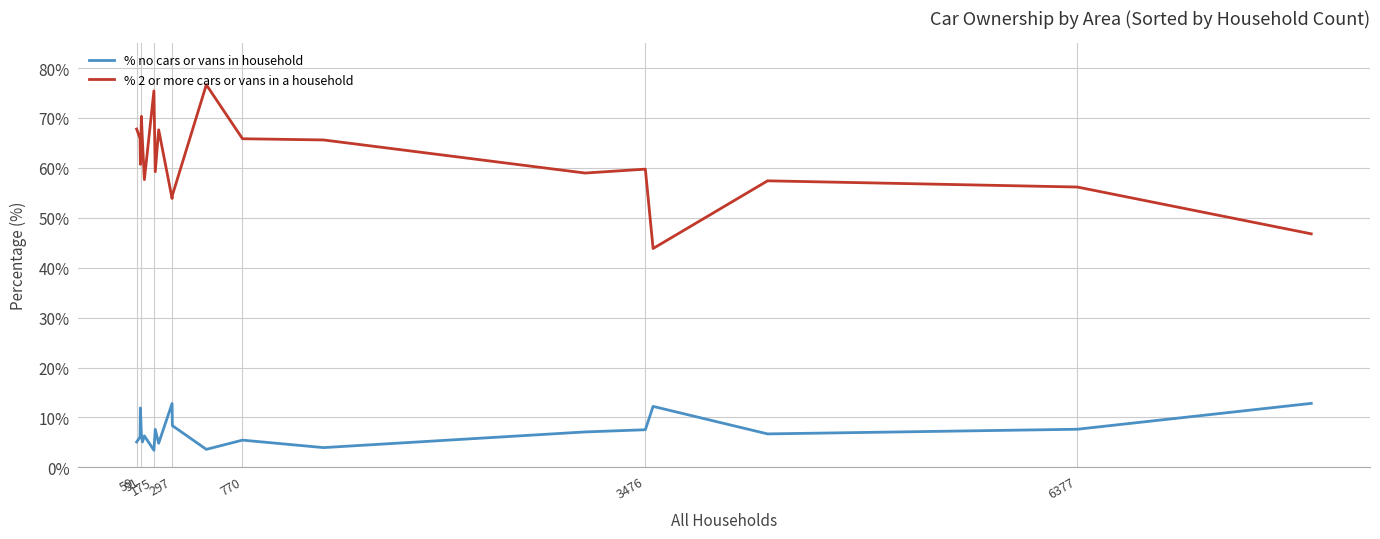

True or false: % no cars or vans in household and % 2 or more cars or vans in a household cross at least once.

False